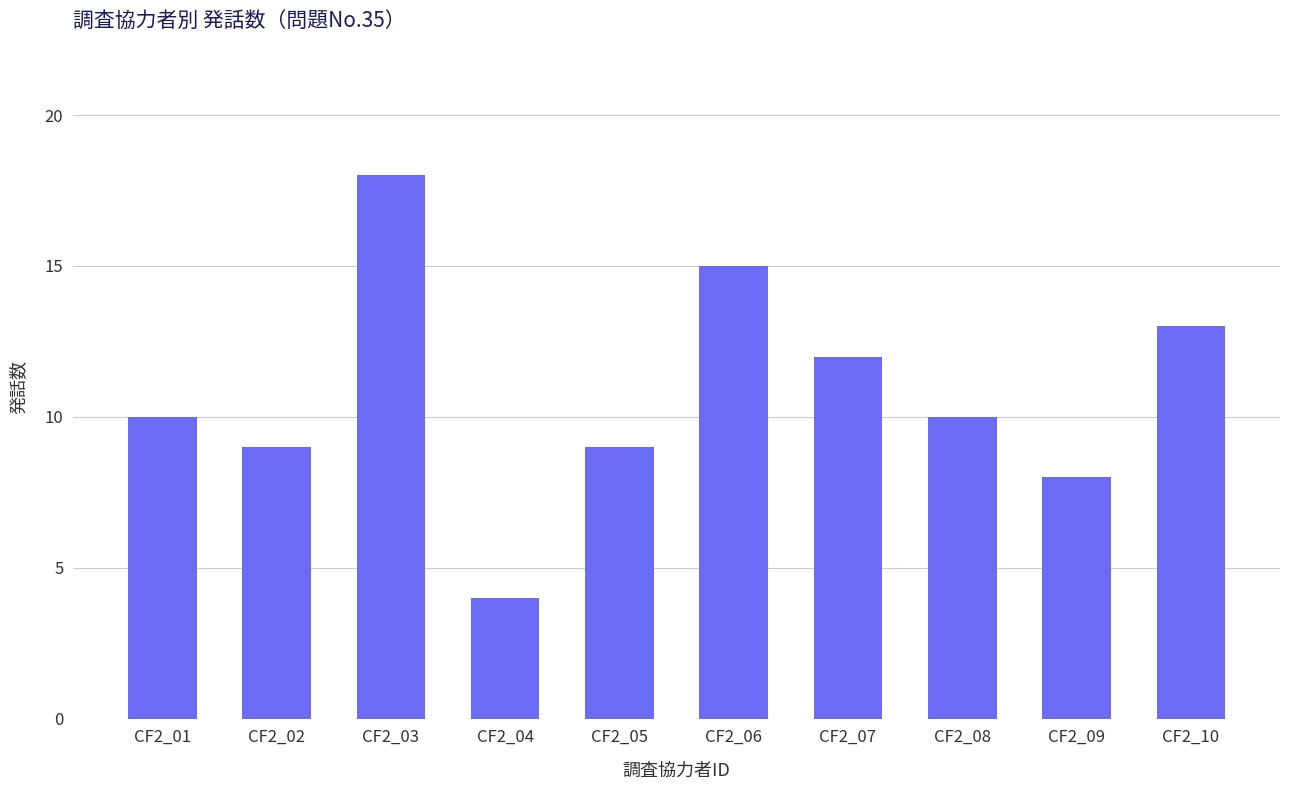

What is the average value?

11